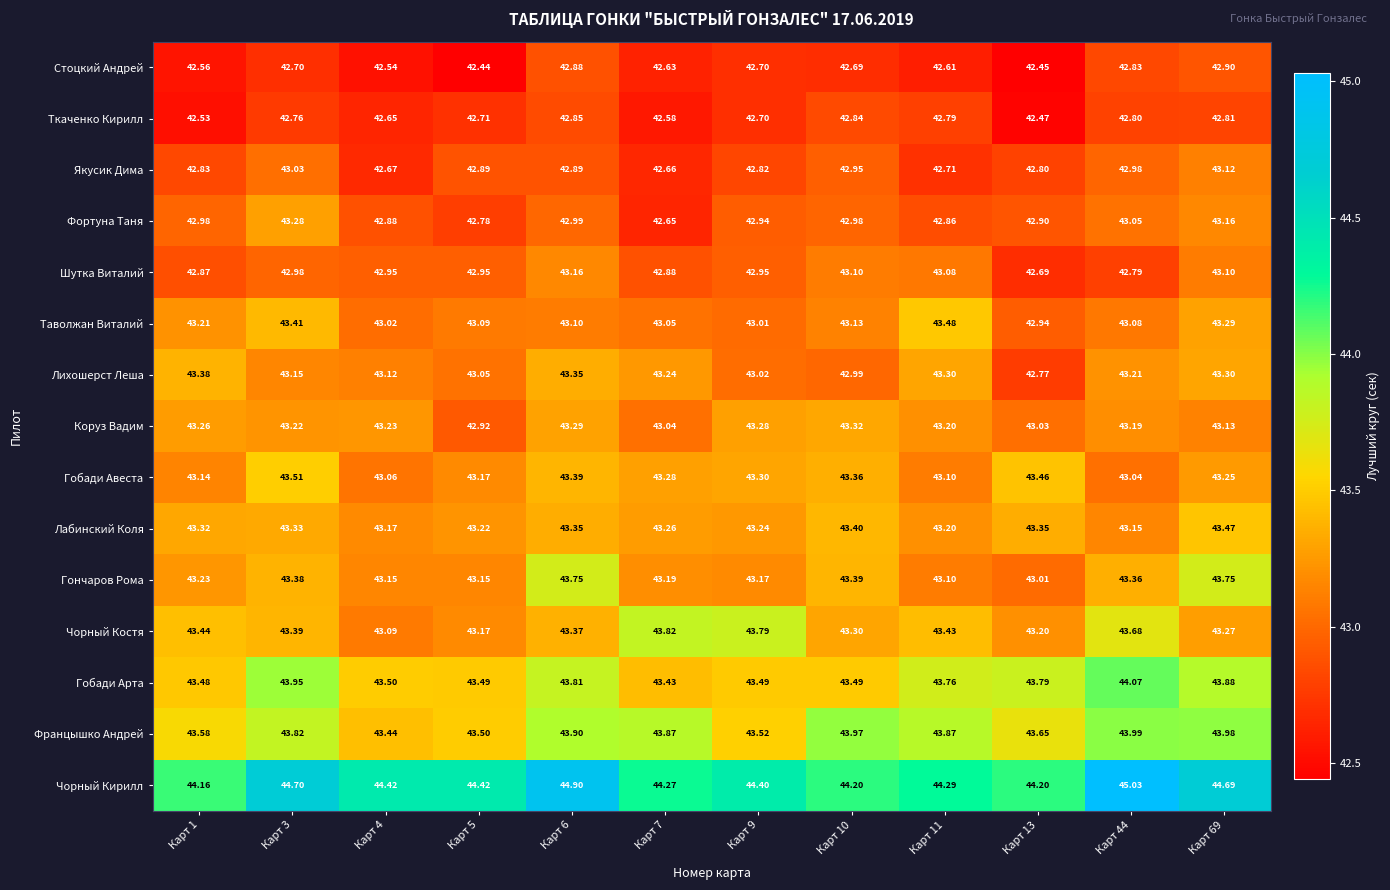

Which series has the largest total across all categories?

Чорный Кирилл